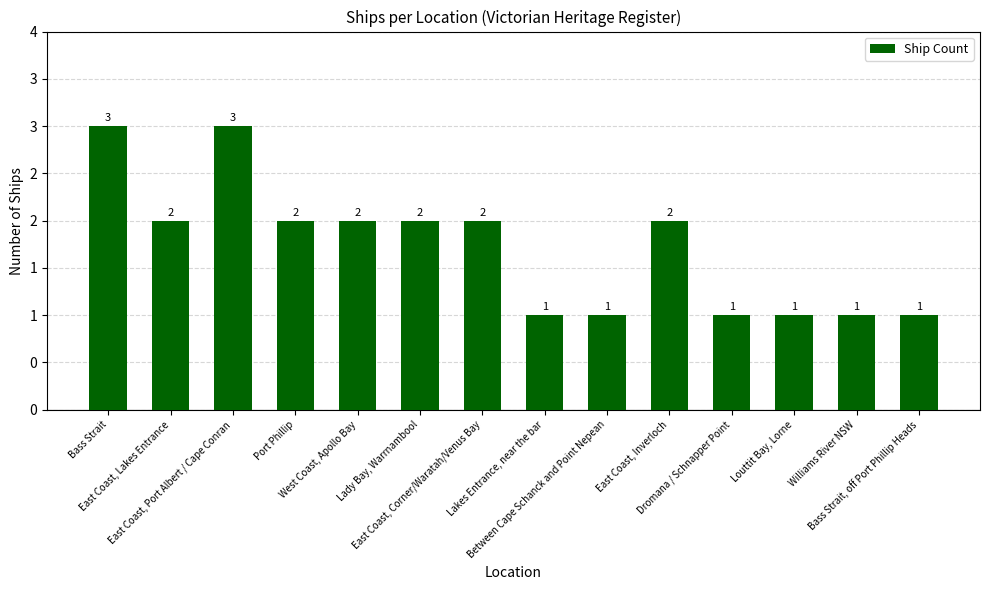

Does the chart contain any negative values?

No